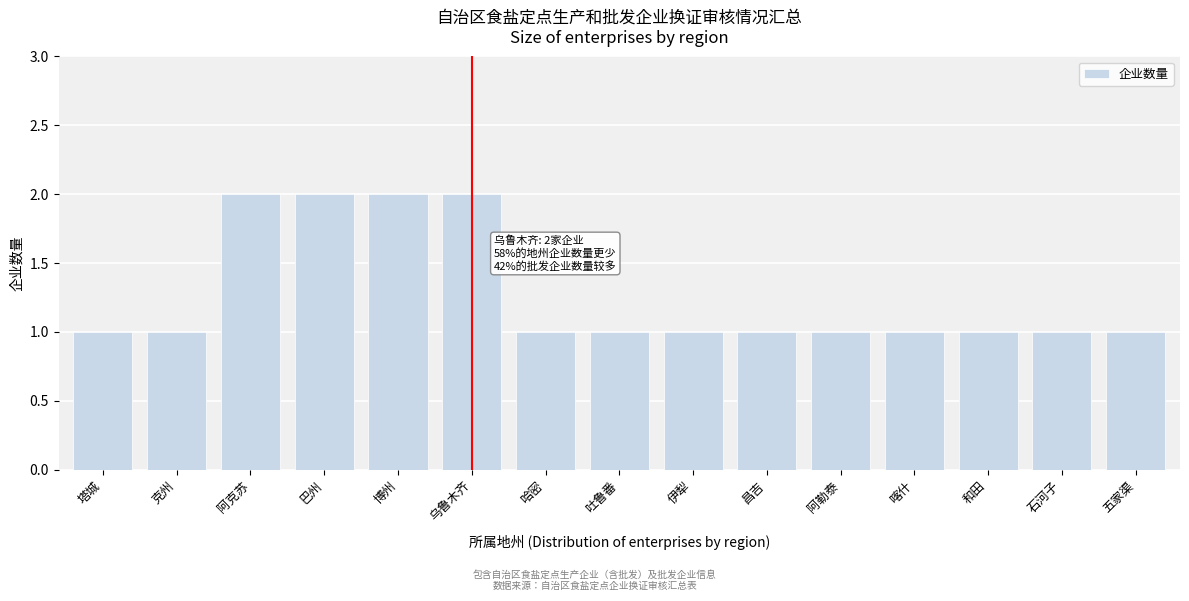

Reading right to left, extract all data points from this chart.

五家渠=1	石河子=1	和田=1	喀什=1	阿勒泰=1	昌吉=1	伊犁=1	吐鲁番=1	哈密=1	乌鲁木齐=2	博州=2	巴州=2	阿克苏=2	克州=1	塔城=1